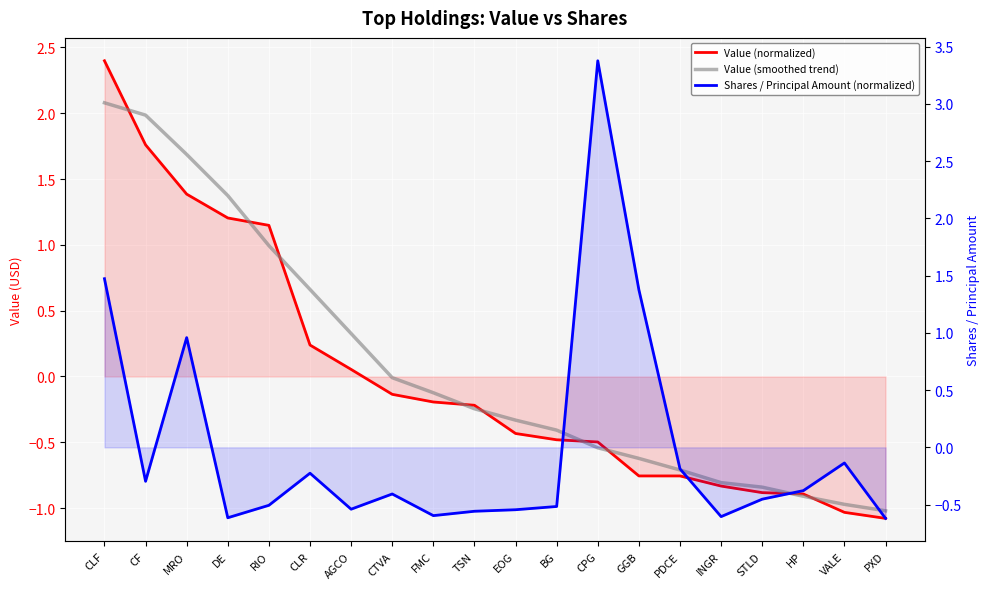

Which series has the largest total across all categories?

Value (smoothed trend)